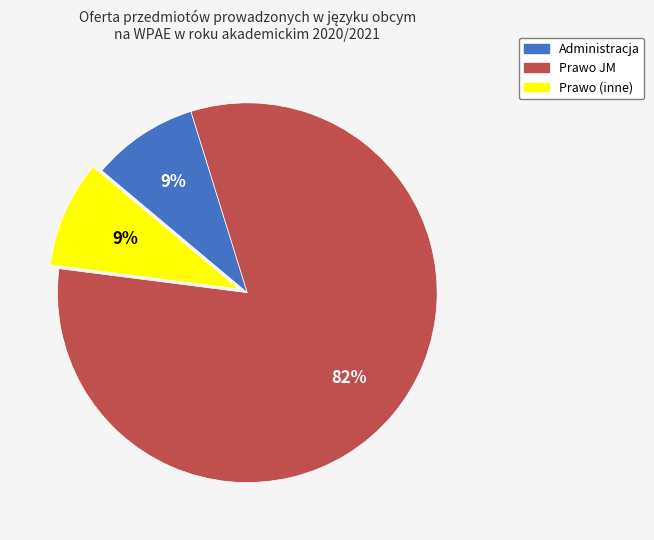

How many segments does this pie chart have?

3